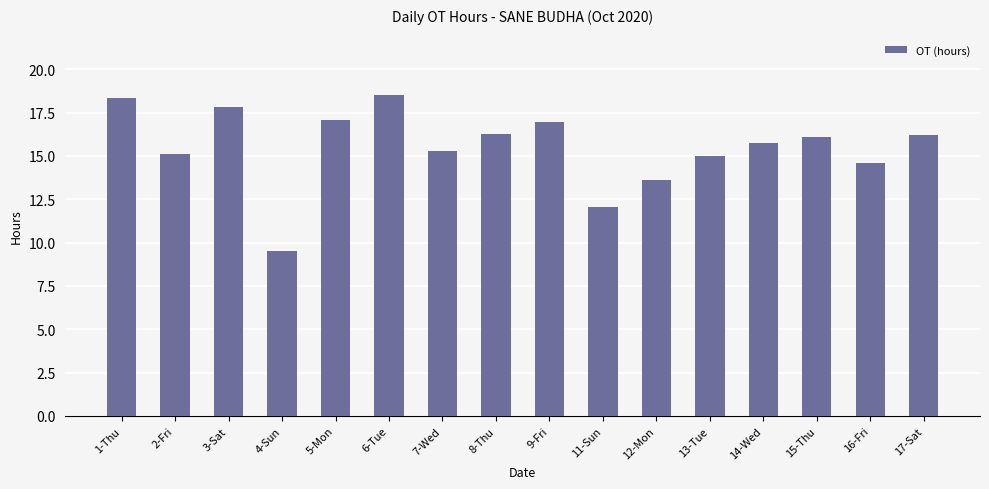

Does the chart contain stacked bars?

No